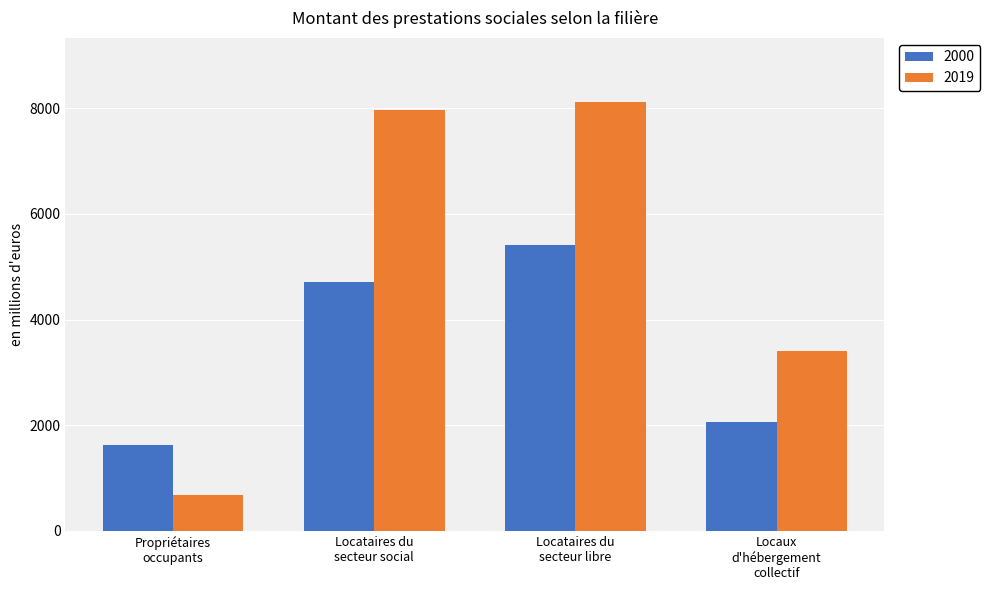

Reading left to right, extract all data points from this chart.

2000: 1625.7	4716.5	5408.8	2066.7
2019: 682.5	7960.9	8113.9	3414.9